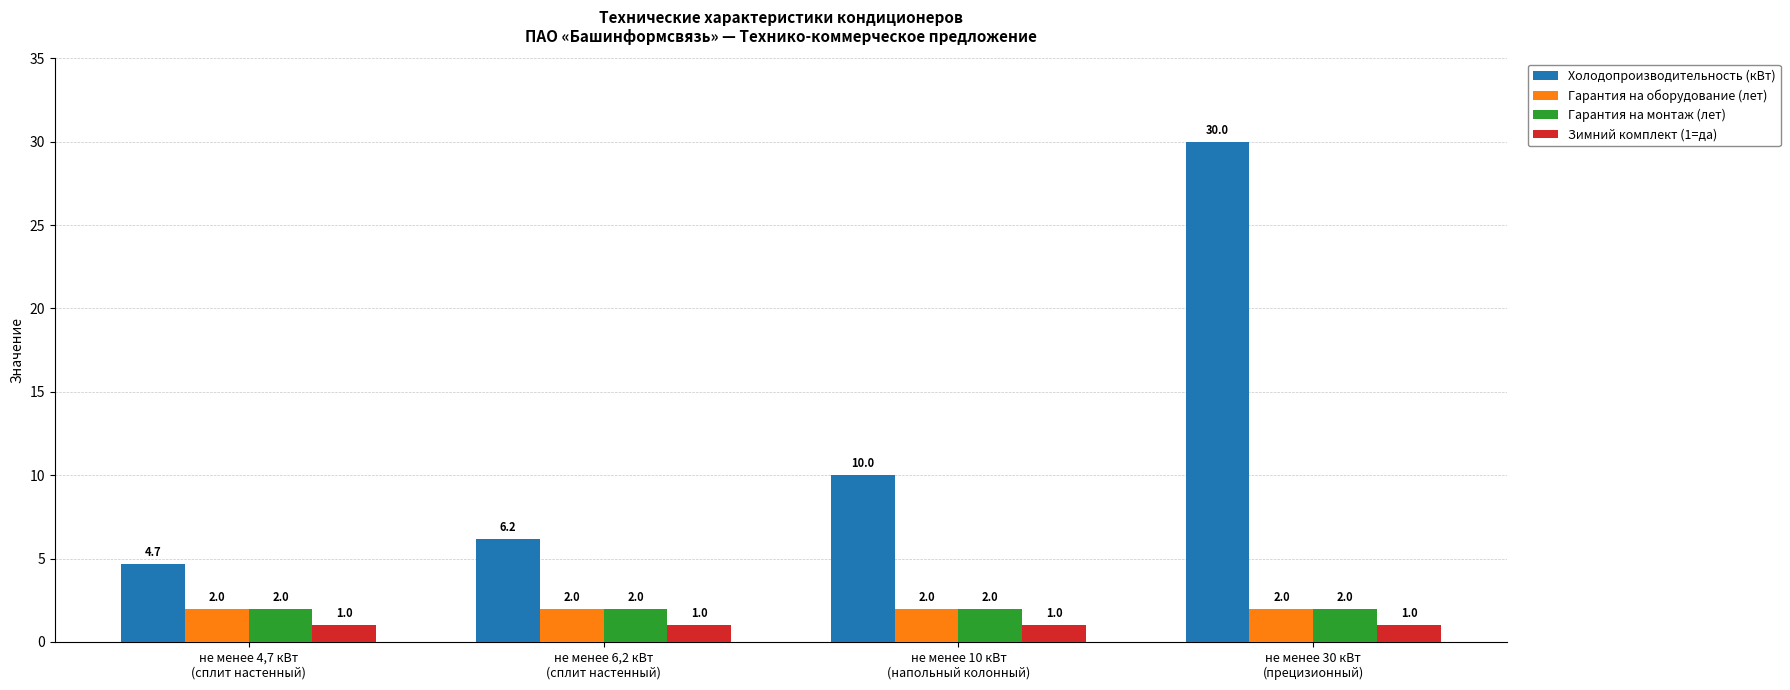

What is the smallest value displayed?

1.0